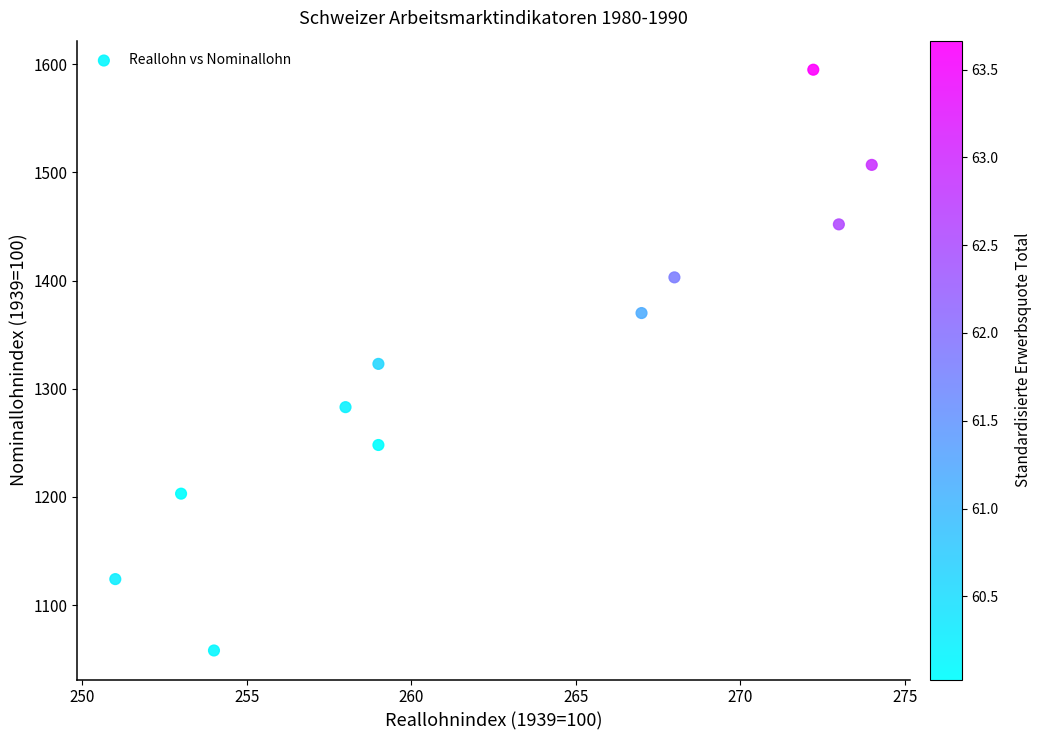

What is the range of Y values (max minus min)?

537